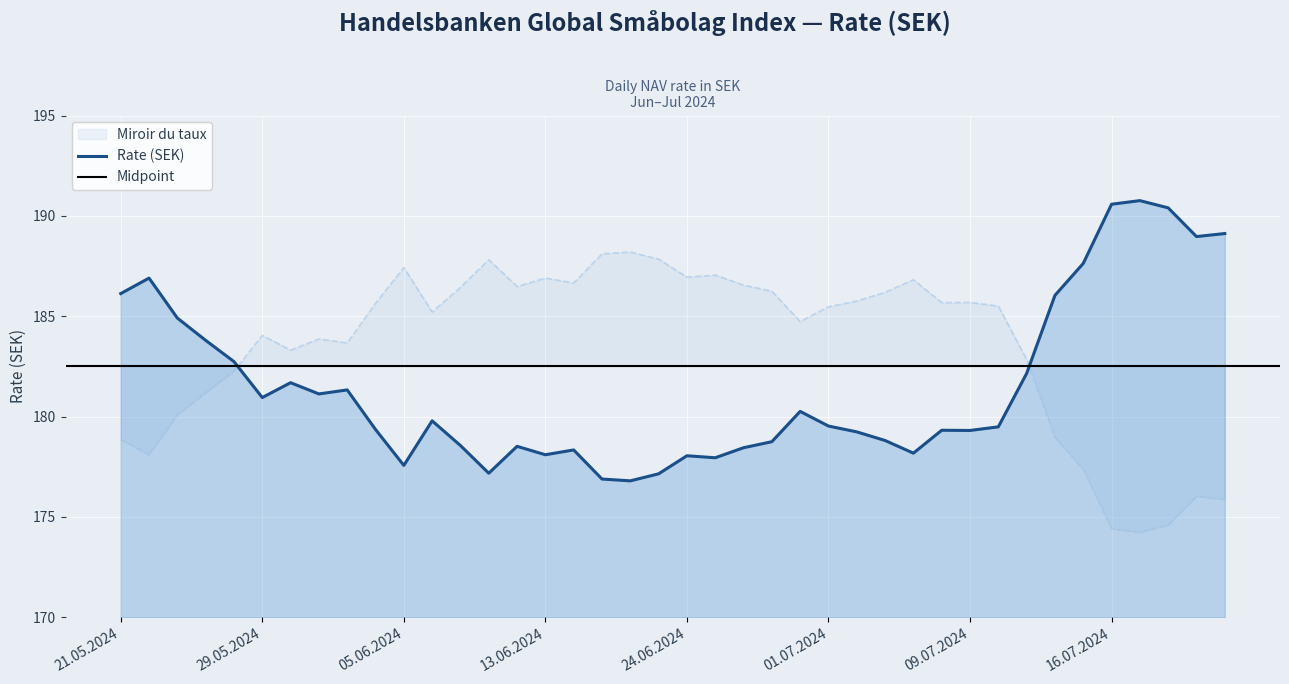

Reading left to right, transcribe all the data shown in this chart.

22.07.2024=189.1	19.07.2024=189.0	18.07.2024=190.4	17.07.2024=190.8	16.07.2024=190.6	15.07.2024=187.6	12.07.2024=186.0	11.07.2024=182.2	10.07.2024=179.5	09.07.2024=179.3	08.07.2024=179.3	05.07.2024=178.2	03.07.2024=178.8	02.07.2024=179.2	01.07.2024=179.5	28.06.2024=180.3	27.06.2024=178.8	26.06.2024=178.4	25.06.2024=177.9	24.06.2024=178.1	20.06.2024=177.2	18.06.2024=176.8	17.06.2024=176.9	14.06.2024=178.3	13.06.2024=178.1	12.06.2024=178.5	11.06.2024=177.2	10.06.2024=178.6	07.06.2024=179.8	05.06.2024=177.6	04.06.2024=179.4	03.06.2024=181.3	31.05.2024=181.1	30.05.2024=181.7	29.05.2024=180.9	28.05.2024=182.7	24.05.2024=183.8	23.05.2024=184.9	22.05.2024=186.9	21.05.2024=186.1